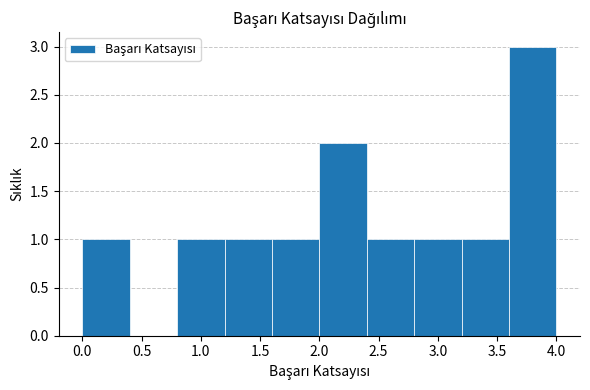

Which range on the x-axis has the tallest bar?

3.6 to 4.0